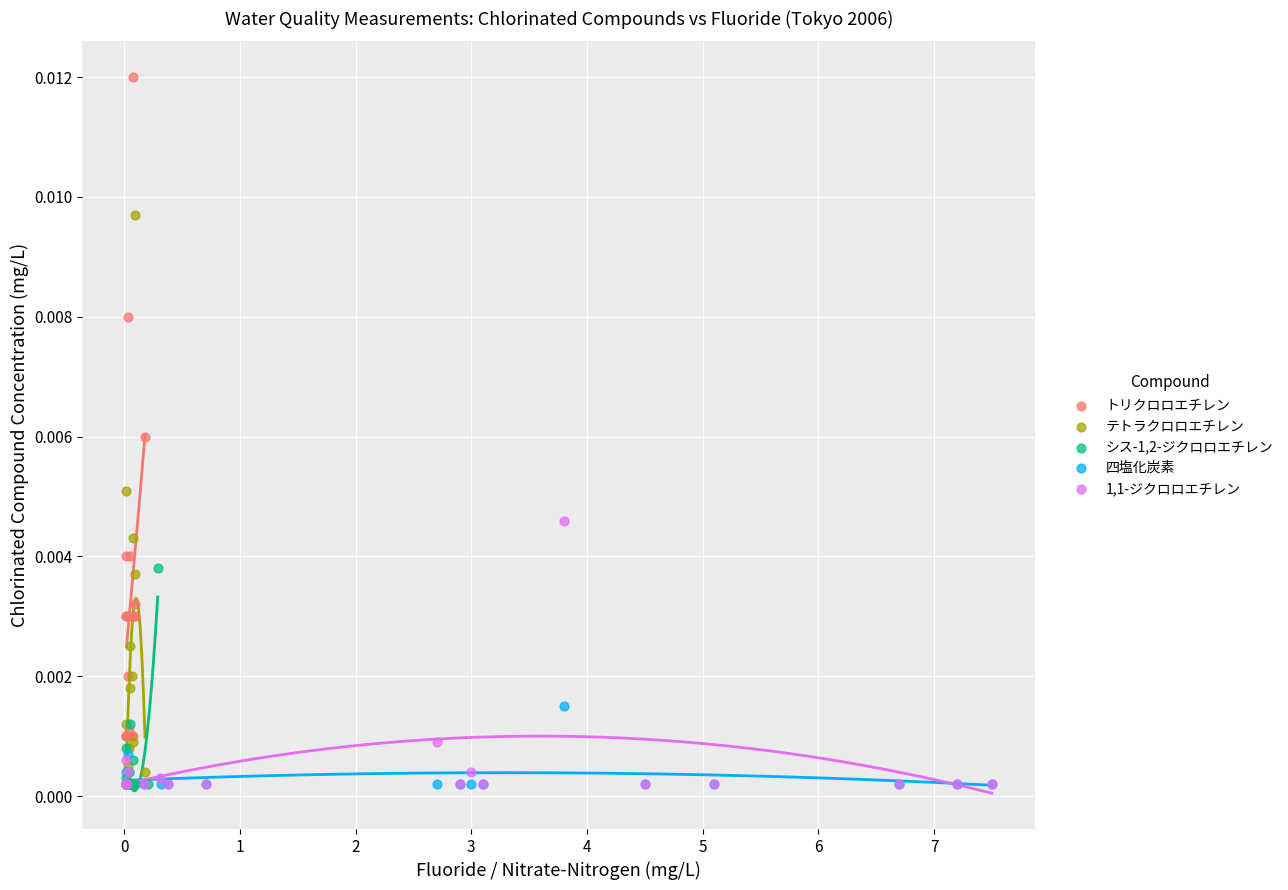

Which series has the largest Y range (max minus min)?

トリクロロエチレン